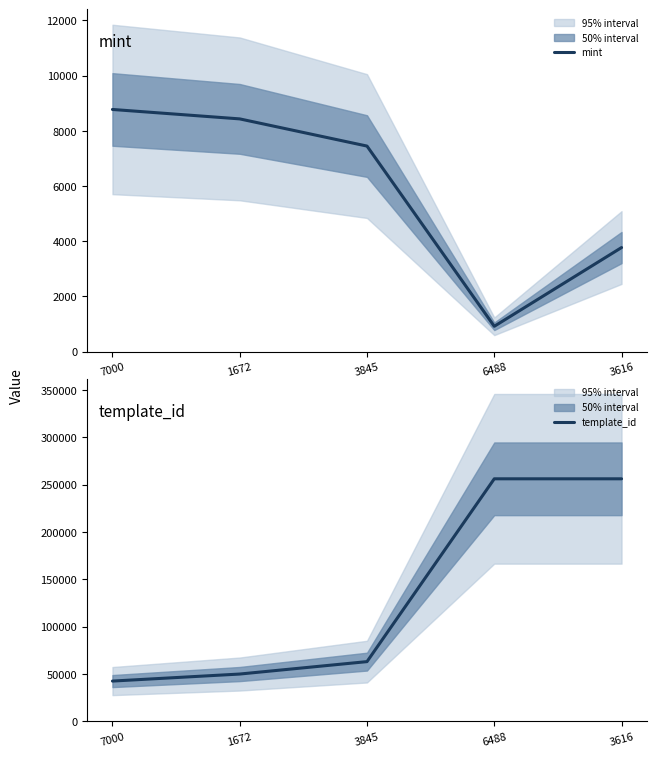

Which series has the largest total across all categories?

template_id